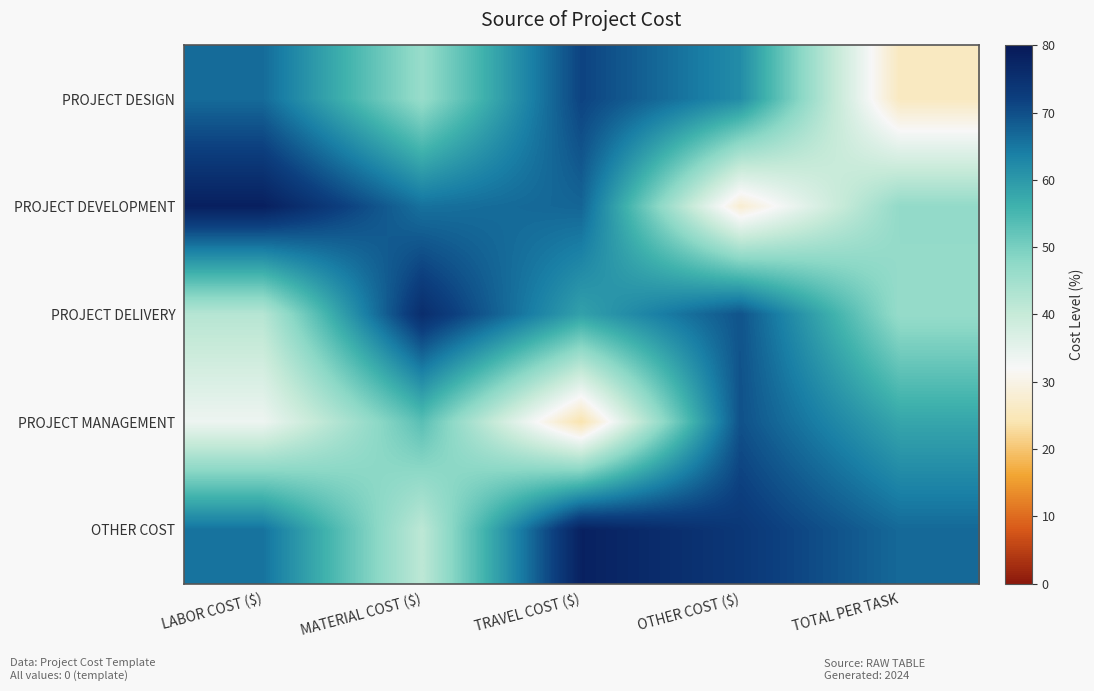

How many data points does each series have?

5